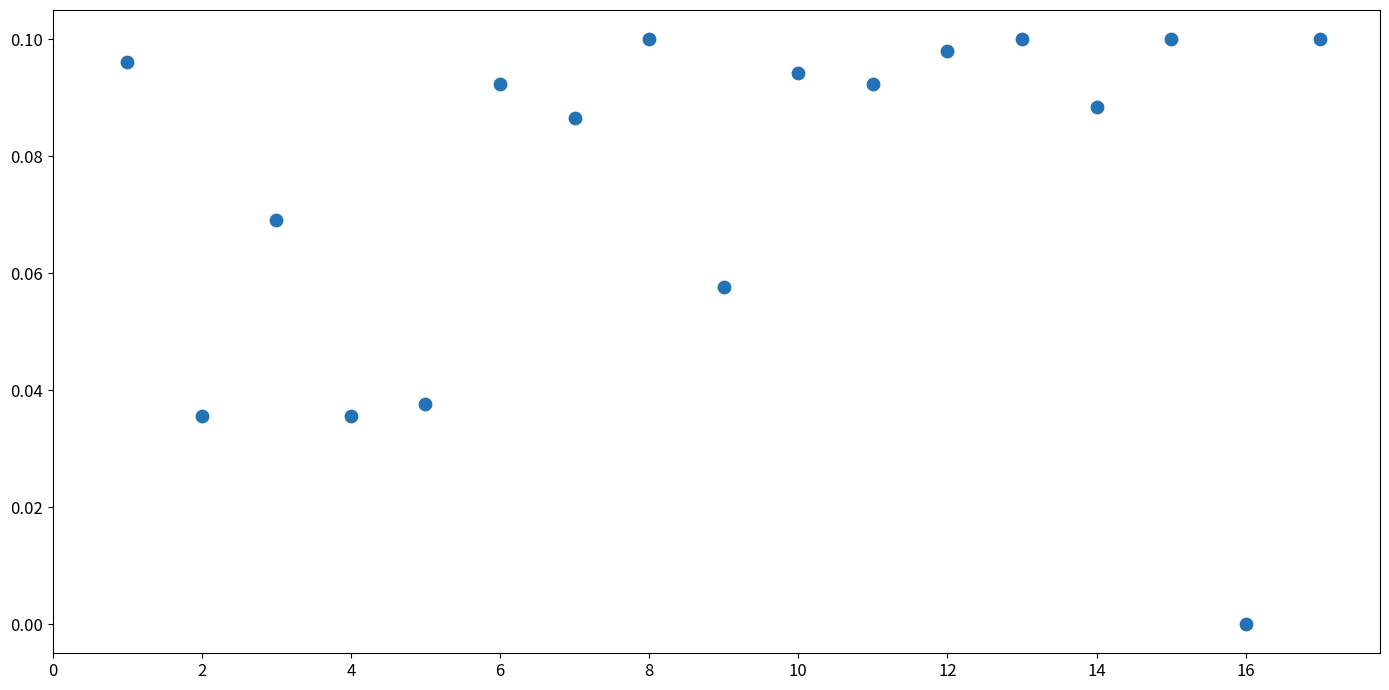

What is the range of X values (max minus min)?

16.0